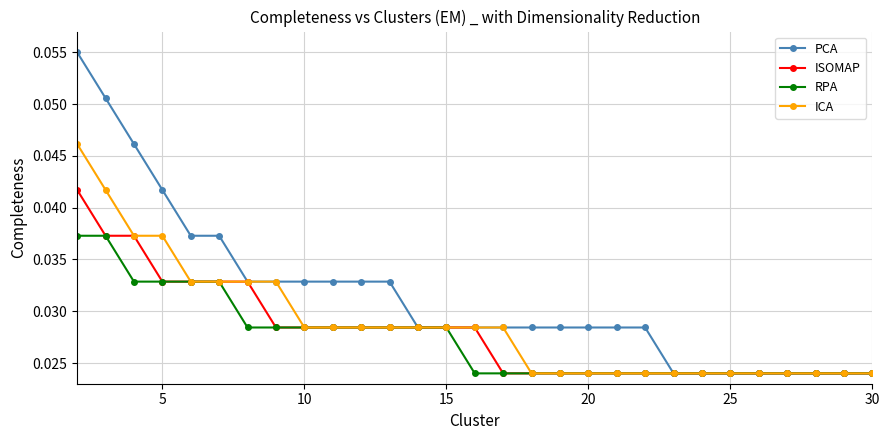

Which series has the widest spread of values?

PCA